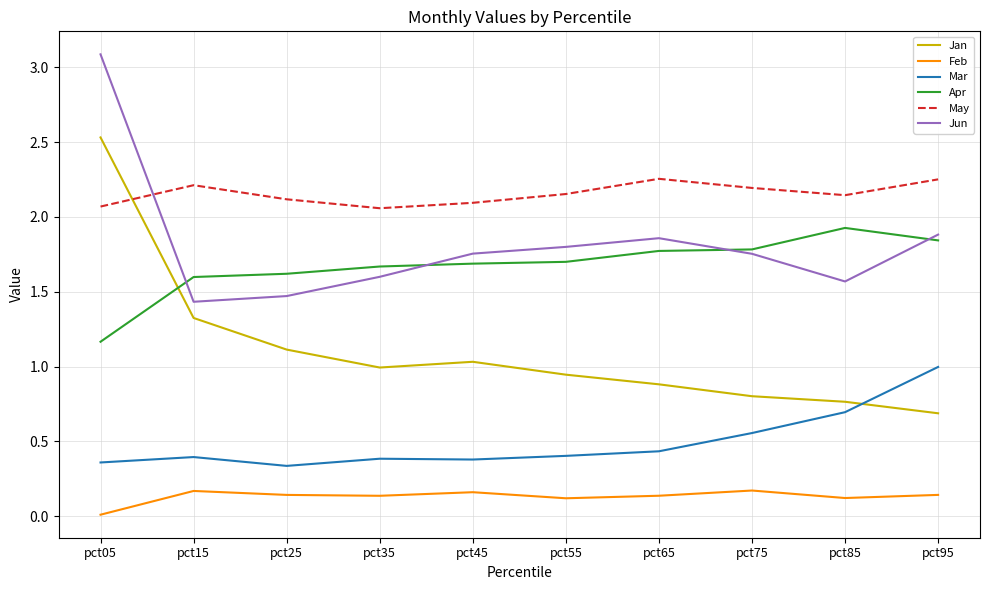

True or false: Jun and Mar intersect in this chart.

False